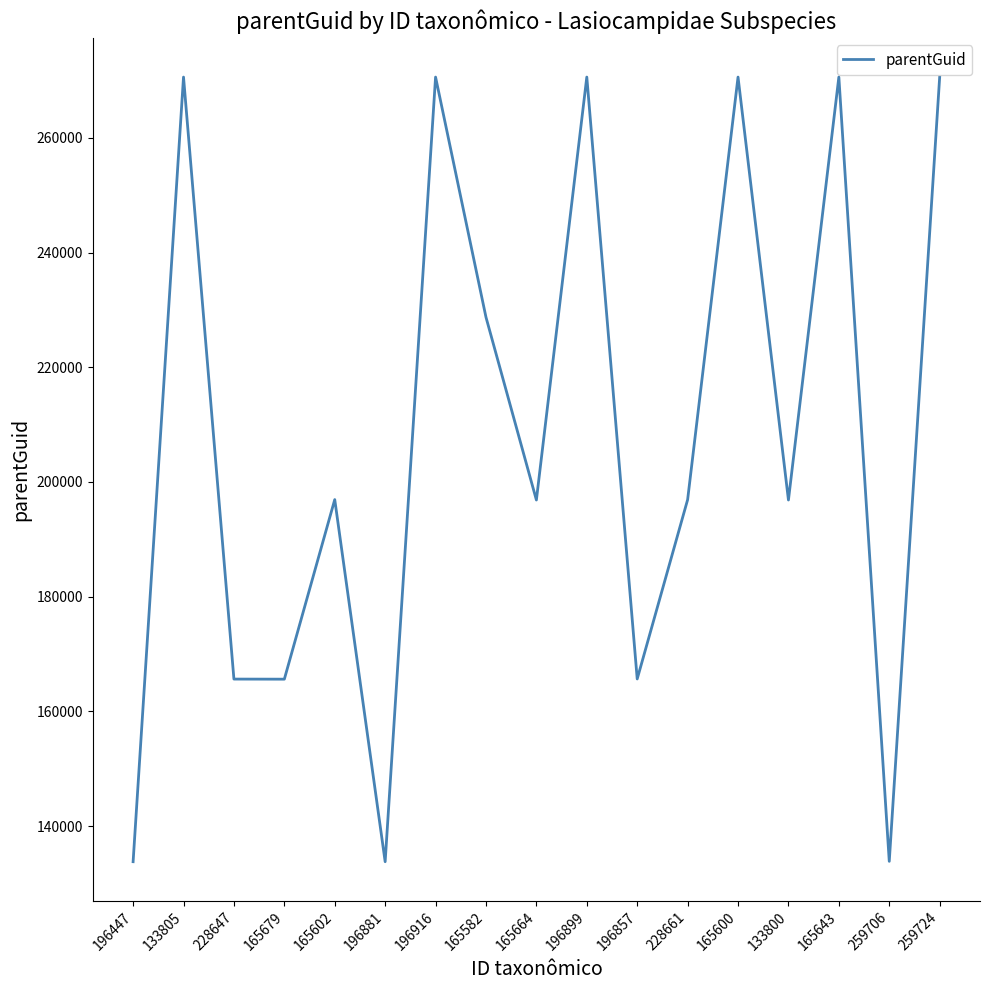

What is the smallest value displayed?

133775